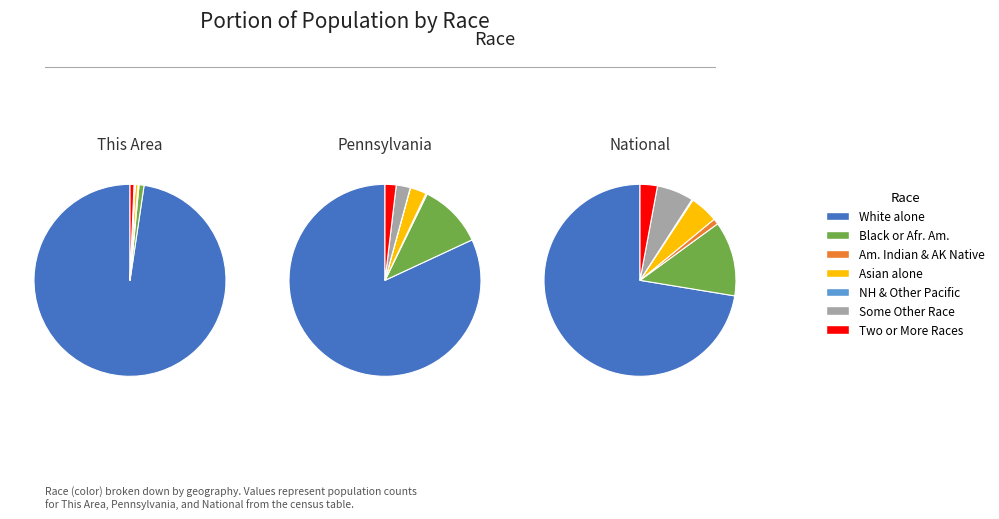

To the nearest percent, what is the combined percentage of Some Other Race alone and Native Hawaiian and Other Pacific?

2%